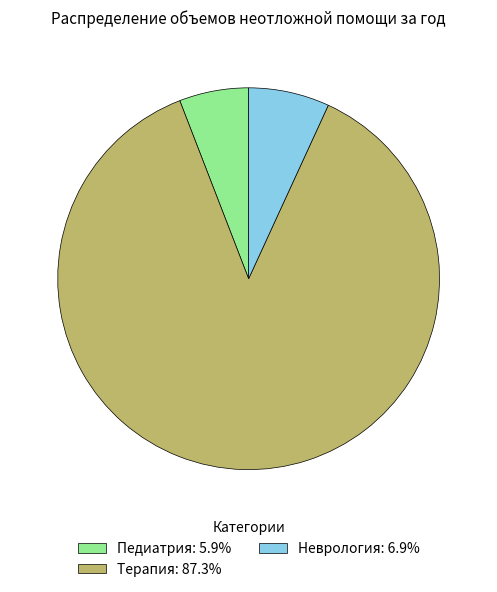

Which category has the smallest portion of the pie?

Педиатрия